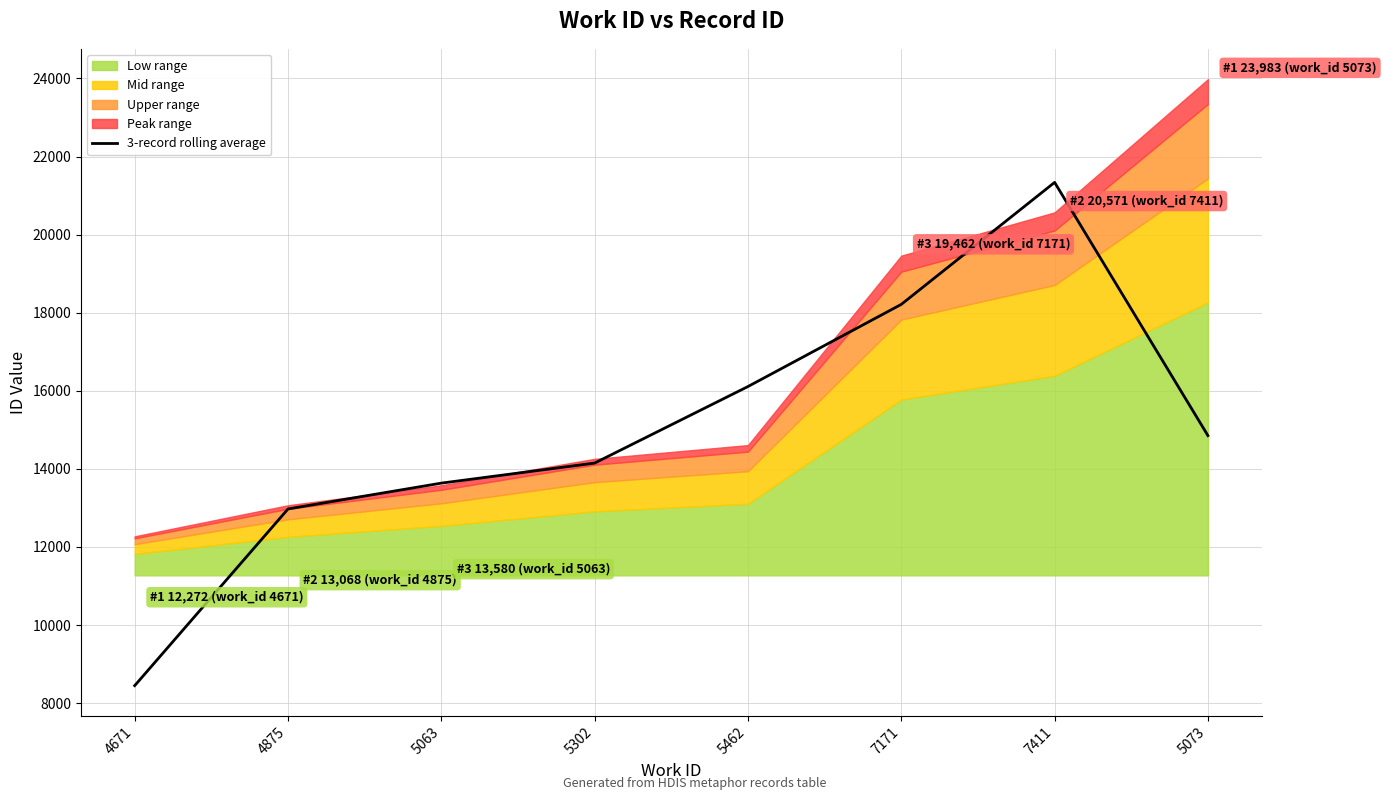

What is the ratio of the value at 4875 to the value at 5462?

0.8